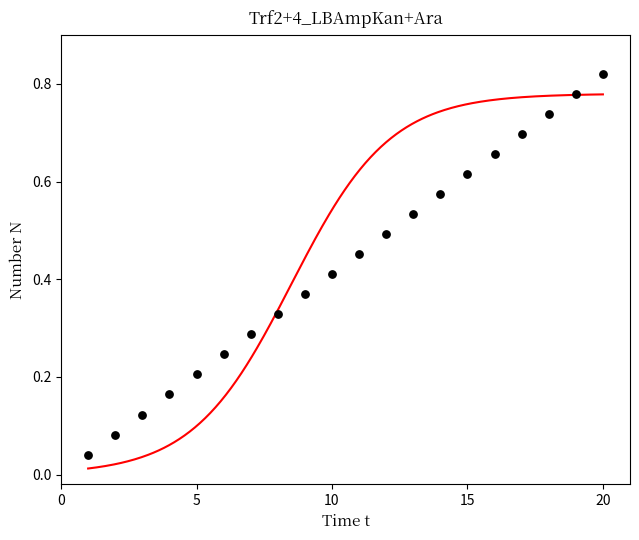

Which has a higher value, 1 or 2?

2